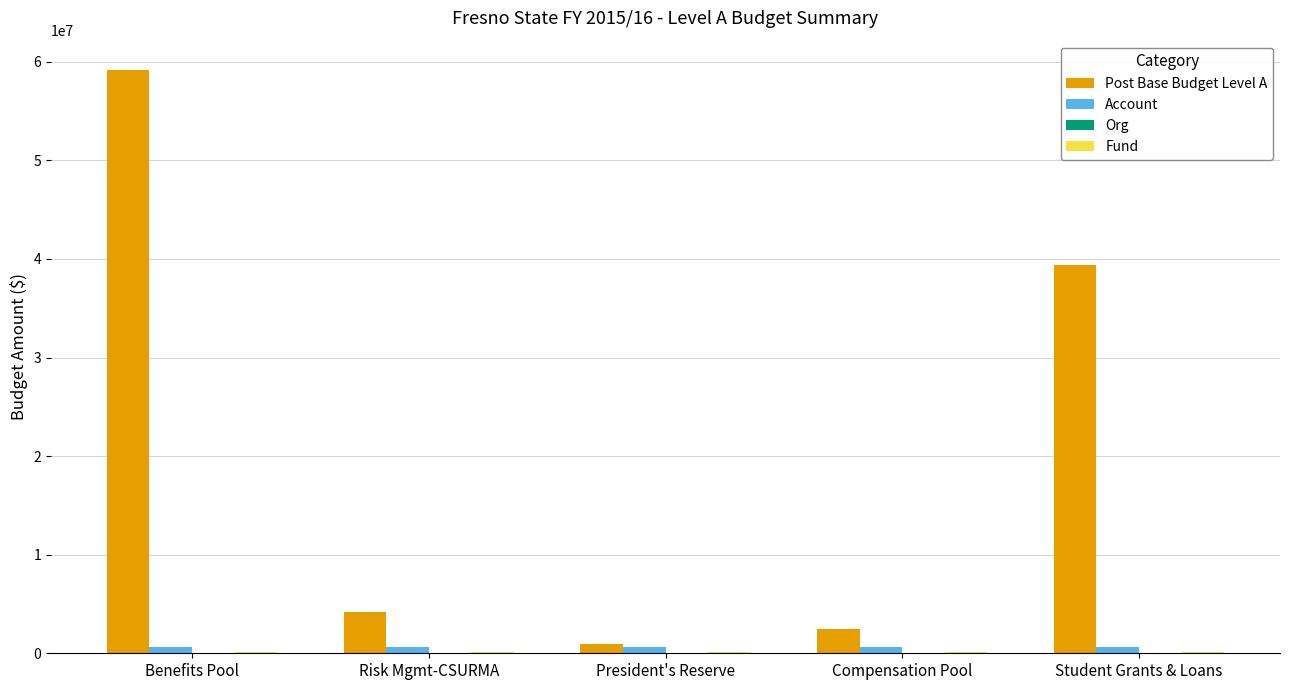

Which series has the largest total across all categories?

Post Base Budget Level A